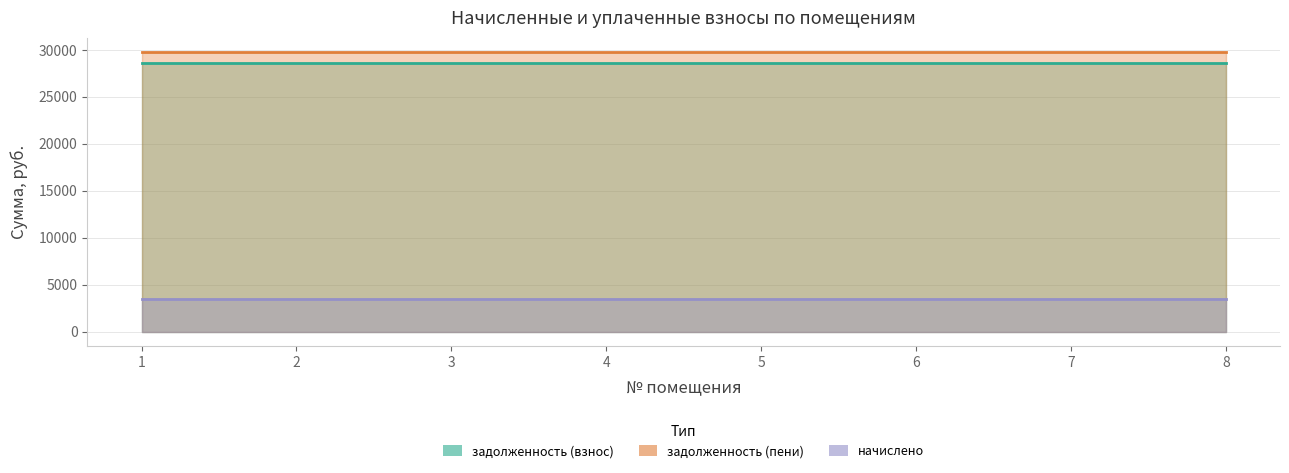

List the labels in order of начислено value, largest first.

1, 2, 3, 4, 5, 6, 7, 8